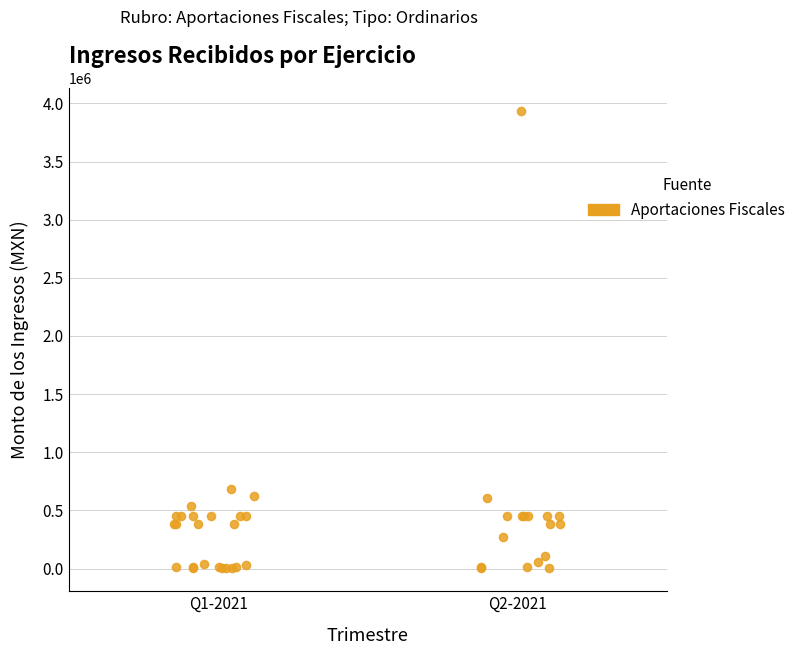

What Y value in the scatter plot is closest to 1968426?

681406.9